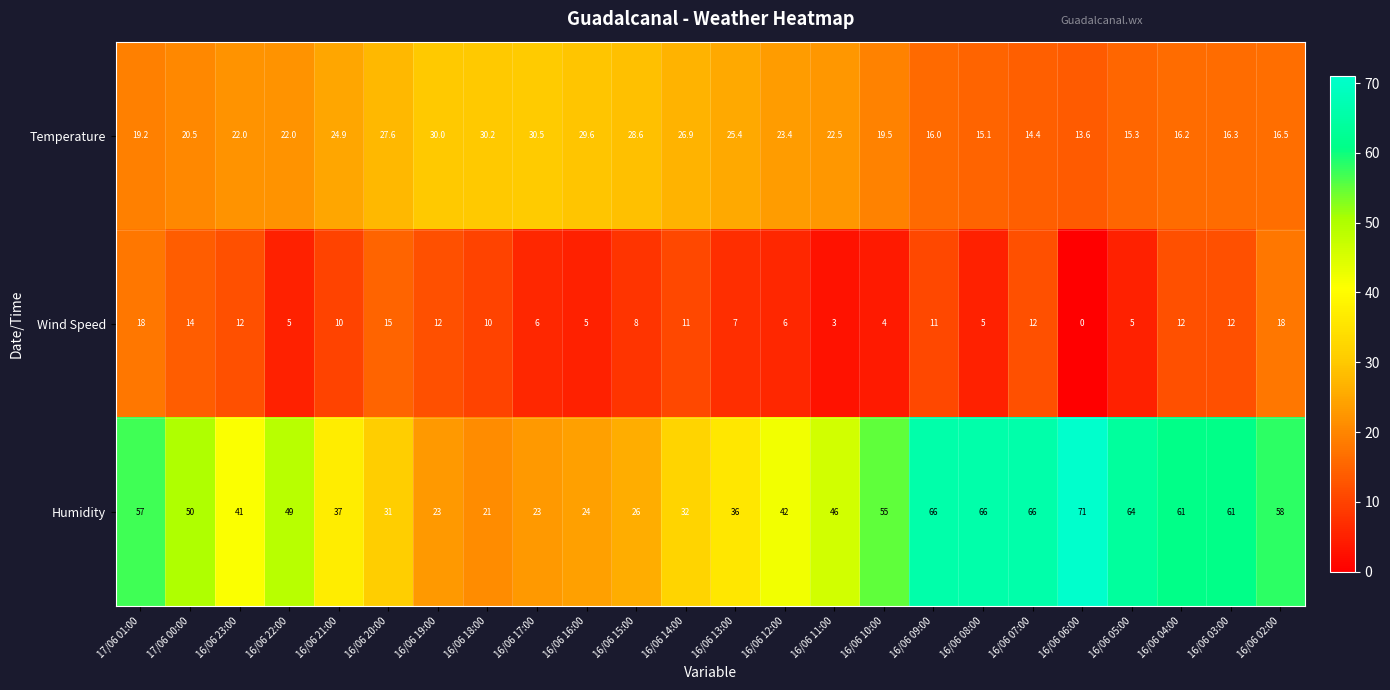

How many distinct data groups are displayed?

3